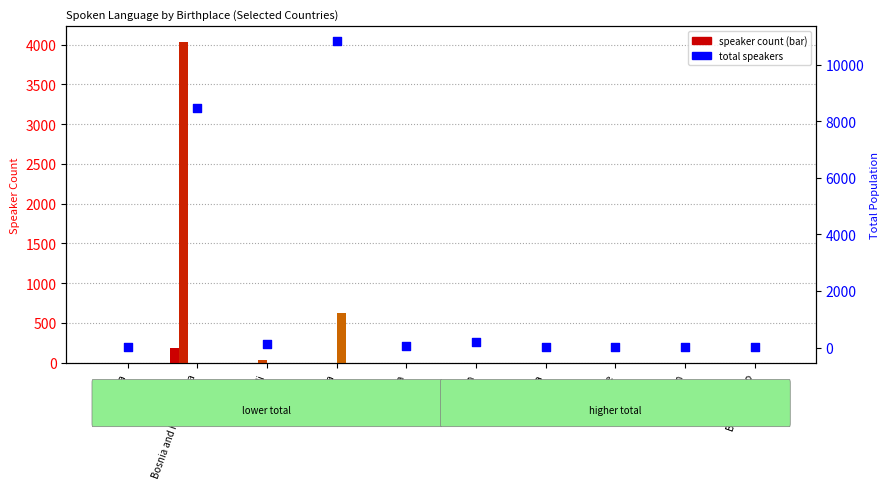

Is the value of Danish at Luganda greater than the value of Bosnian at Andorra?

No